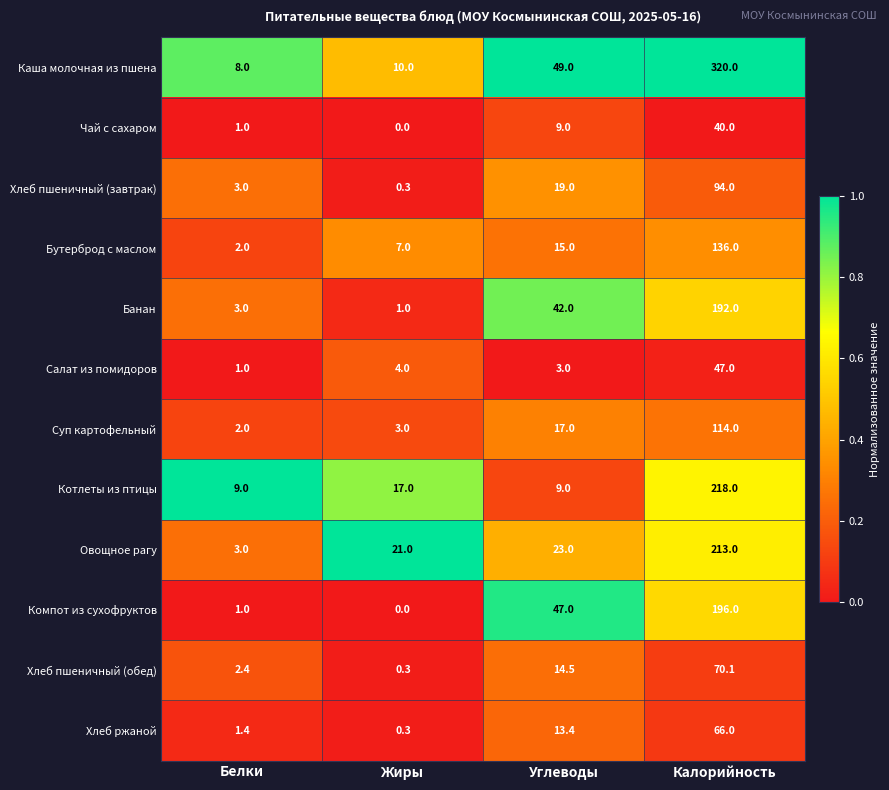

The value of Котлеты из птицы at Жиры is 17.0. True or false?

True